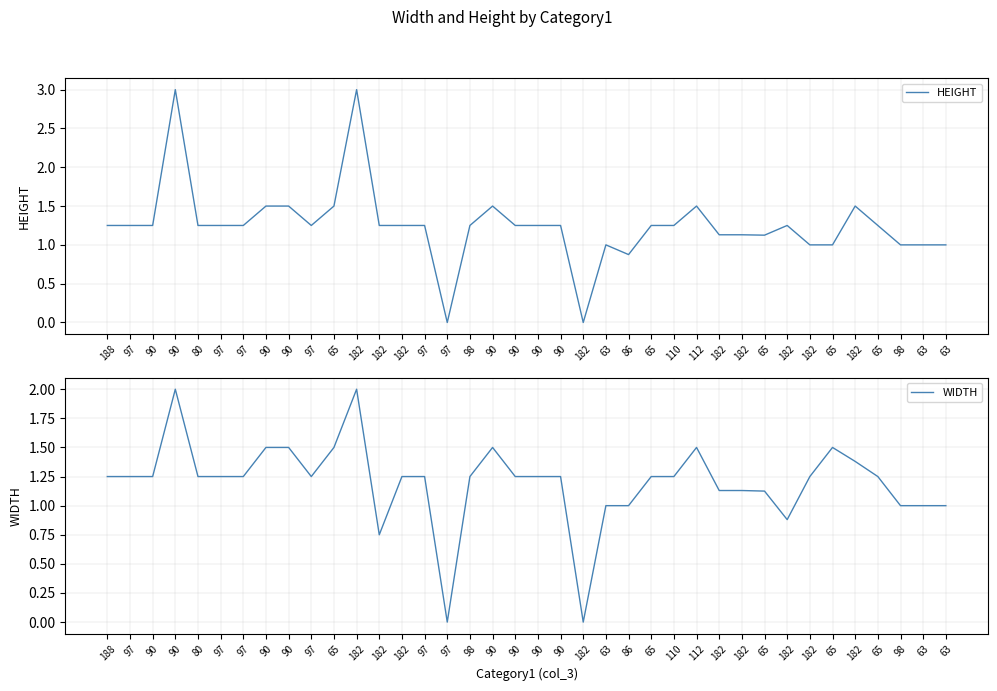

How many lines are shown in the chart?

2